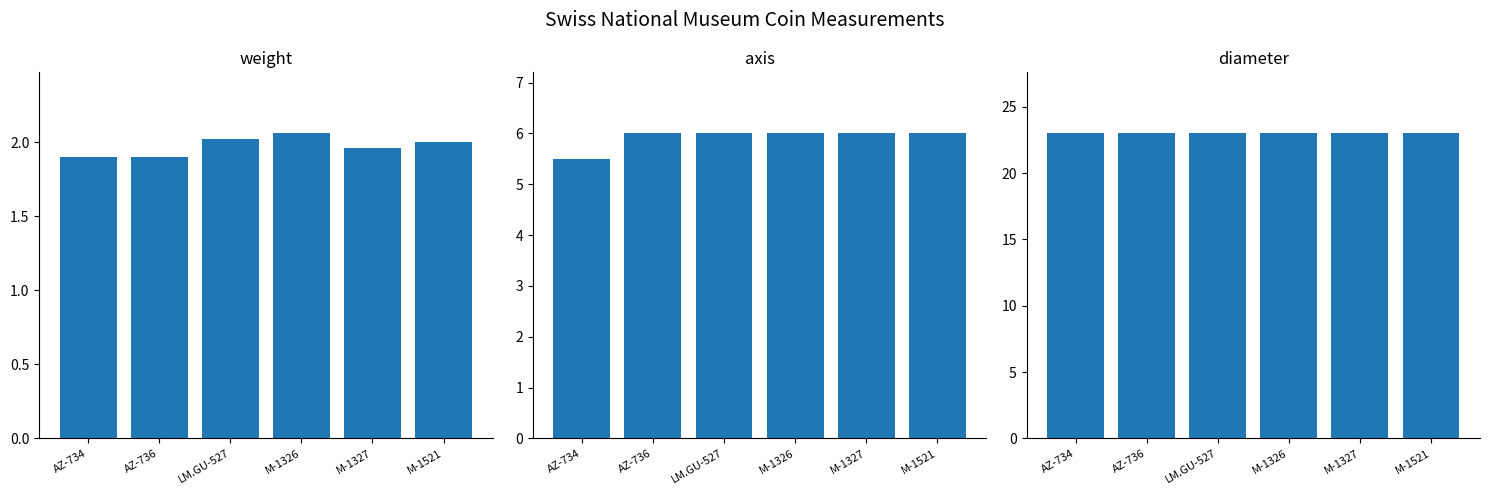

What is the value of the weight bar at the 2nd from the left?

1.9